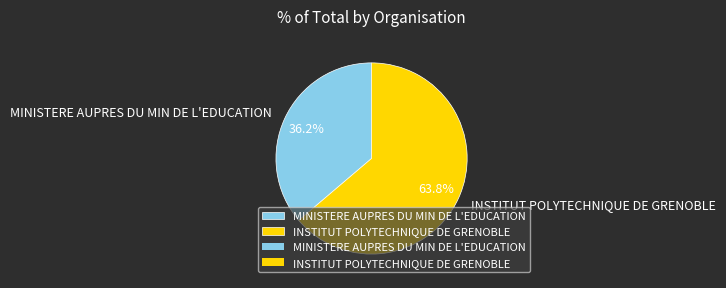

Is there a majority slice in this chart?

Yes